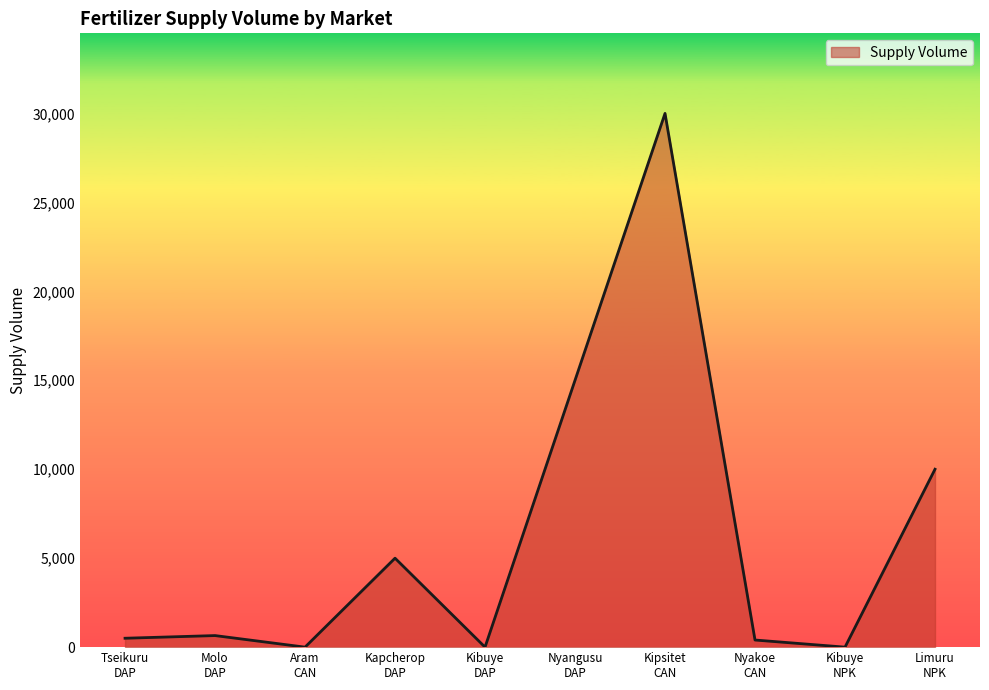

What is the difference between the maximum and minimum values?

30000